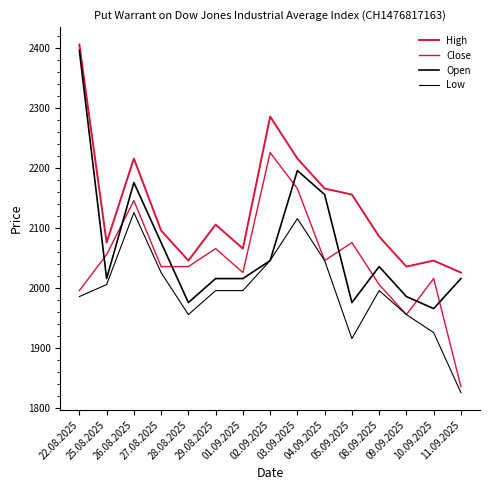

True or false: Open and Low cross at least once.

False